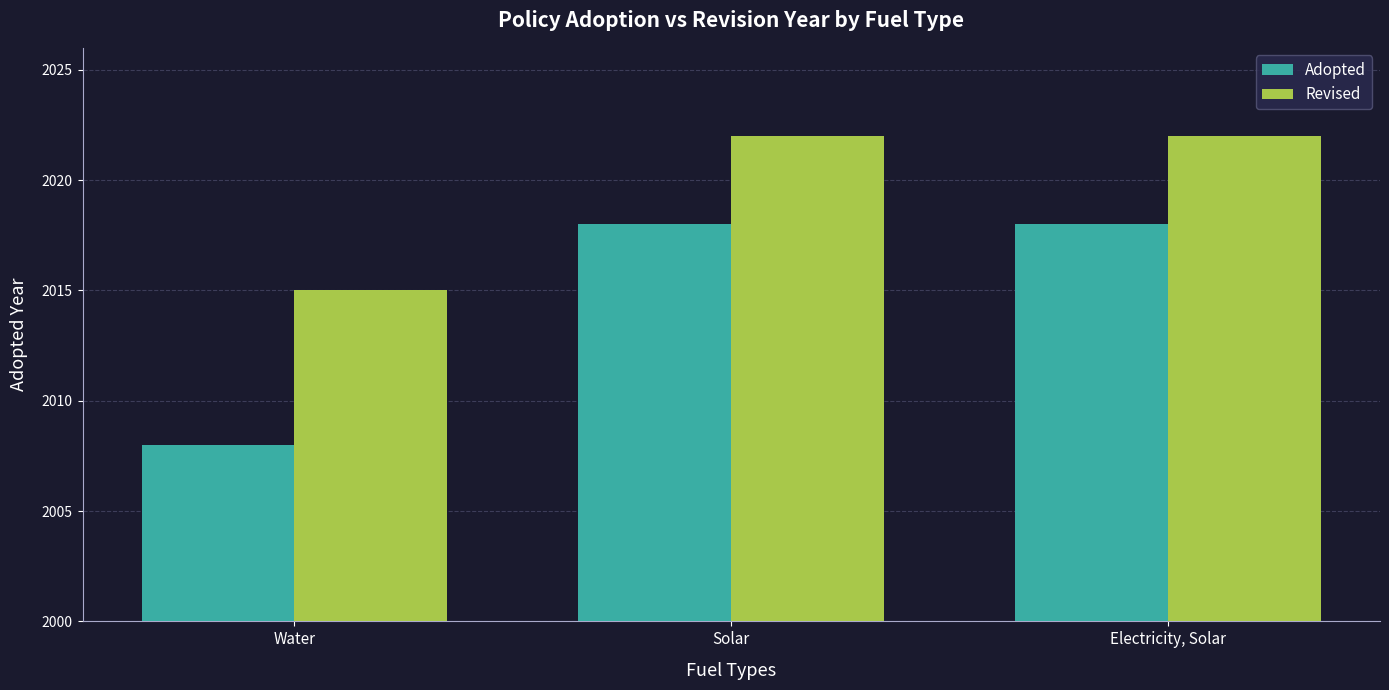

Read the Revised value at Electricity, Solar.

2022